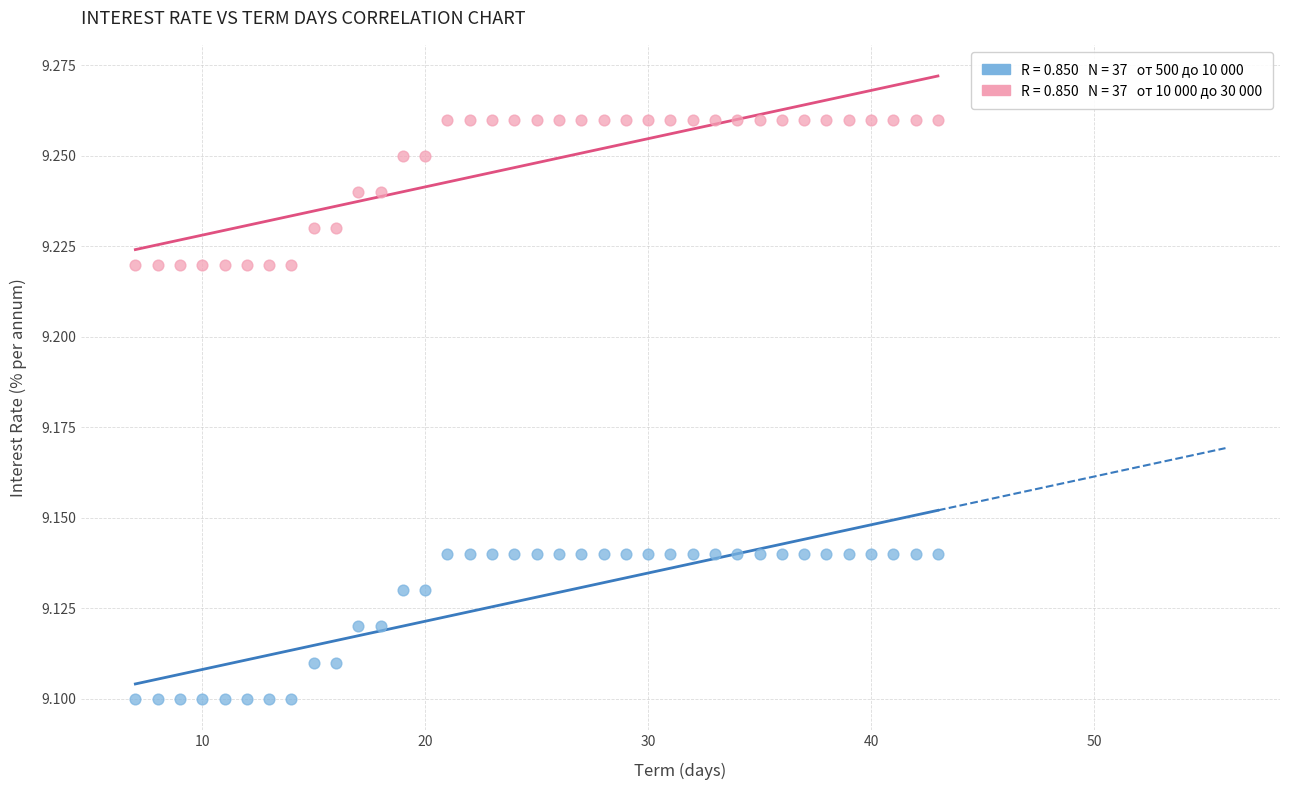

Across all data points, what is the range of X values (max minus min)?

36.0